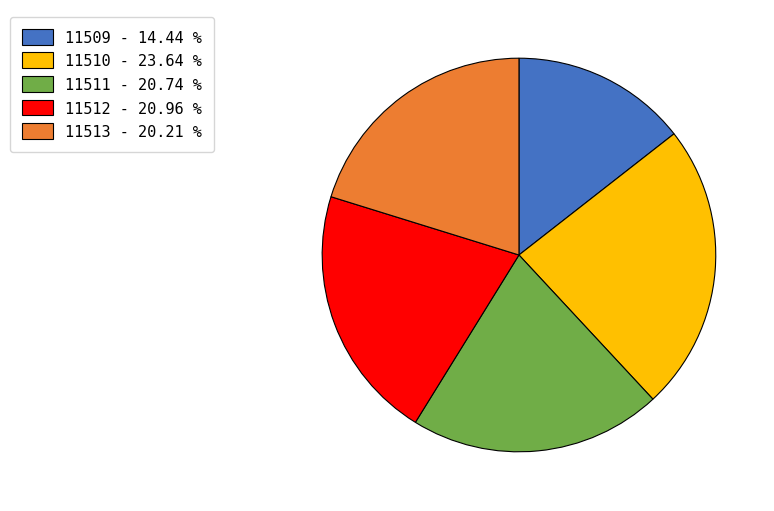

Is the sum of 11512 - 20.96 % and 11510 - 23.64 % greater than half?

No